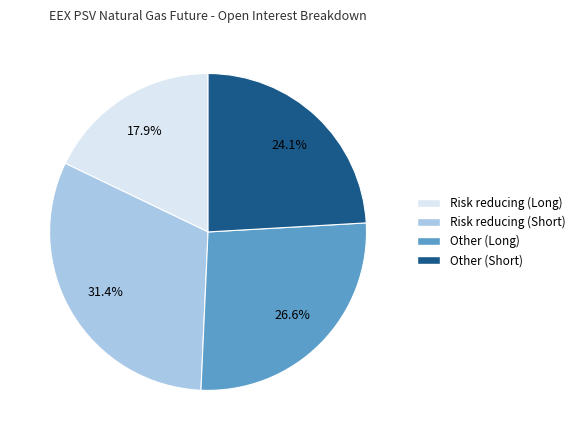

Does Other (Long) represent more than half of the total?

No